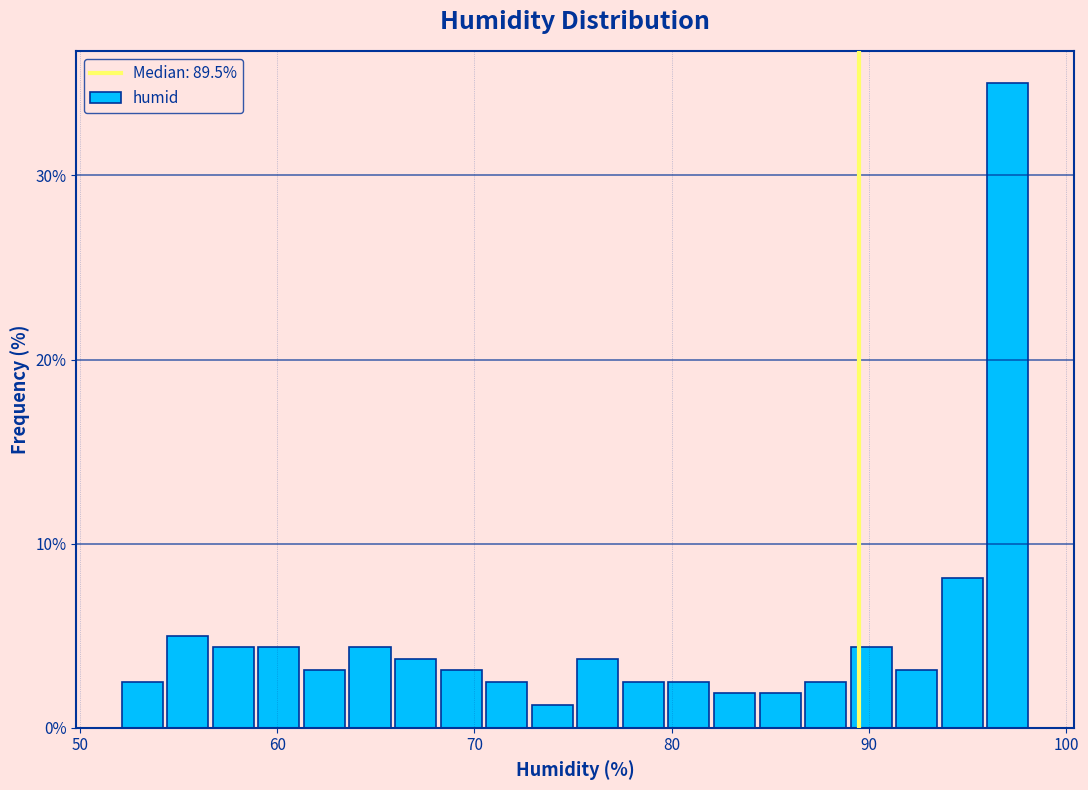

Around what value on the x-axis is the tallest bar? Give the approximate position of its centre, as read against the axis.

97